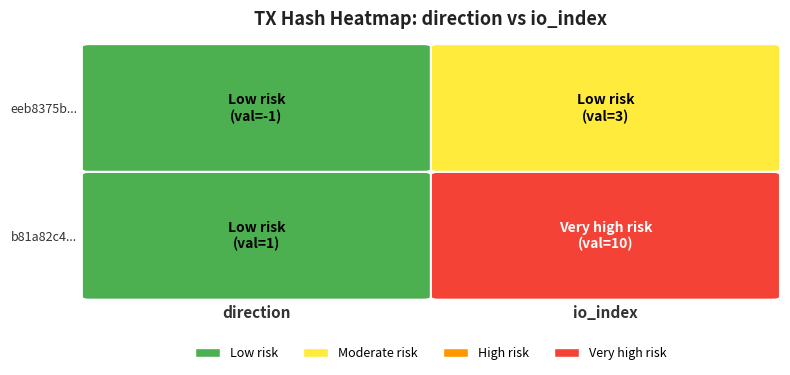

Between 1 and 0, which is larger?

1